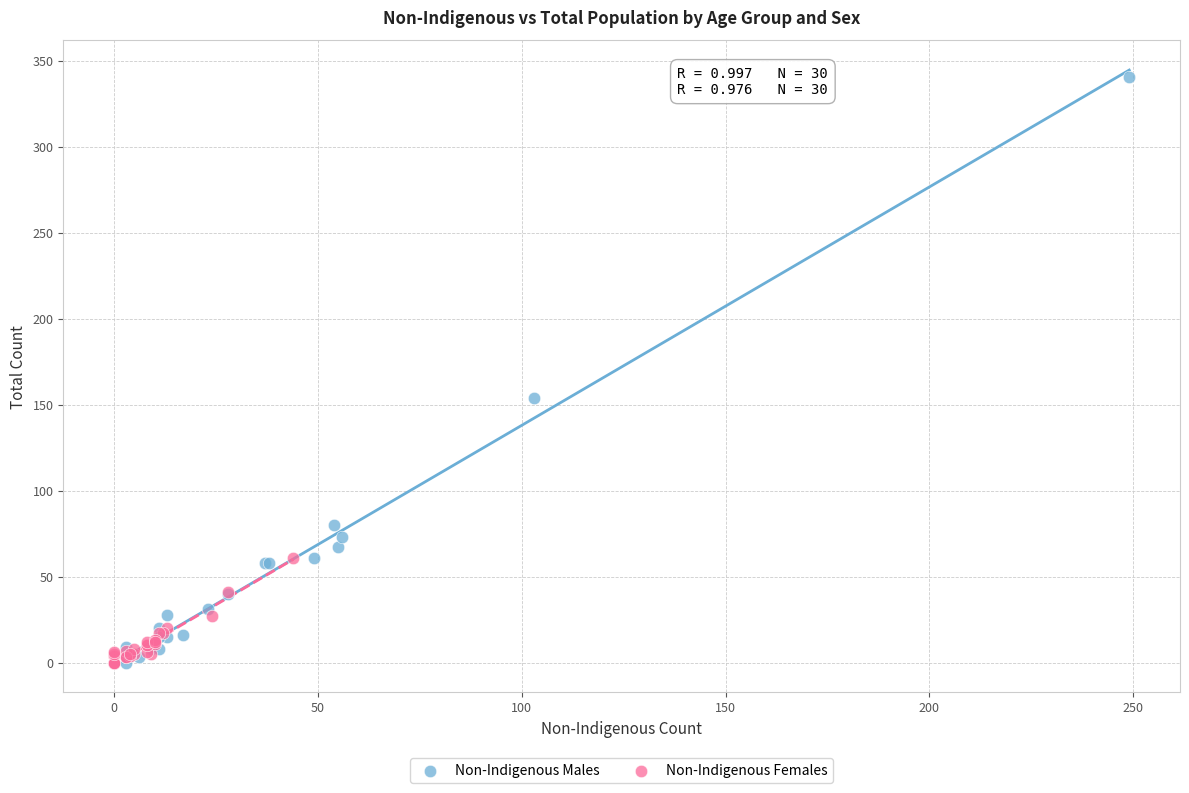

Which series contains the highest Y value?

Non-Indigenous Males